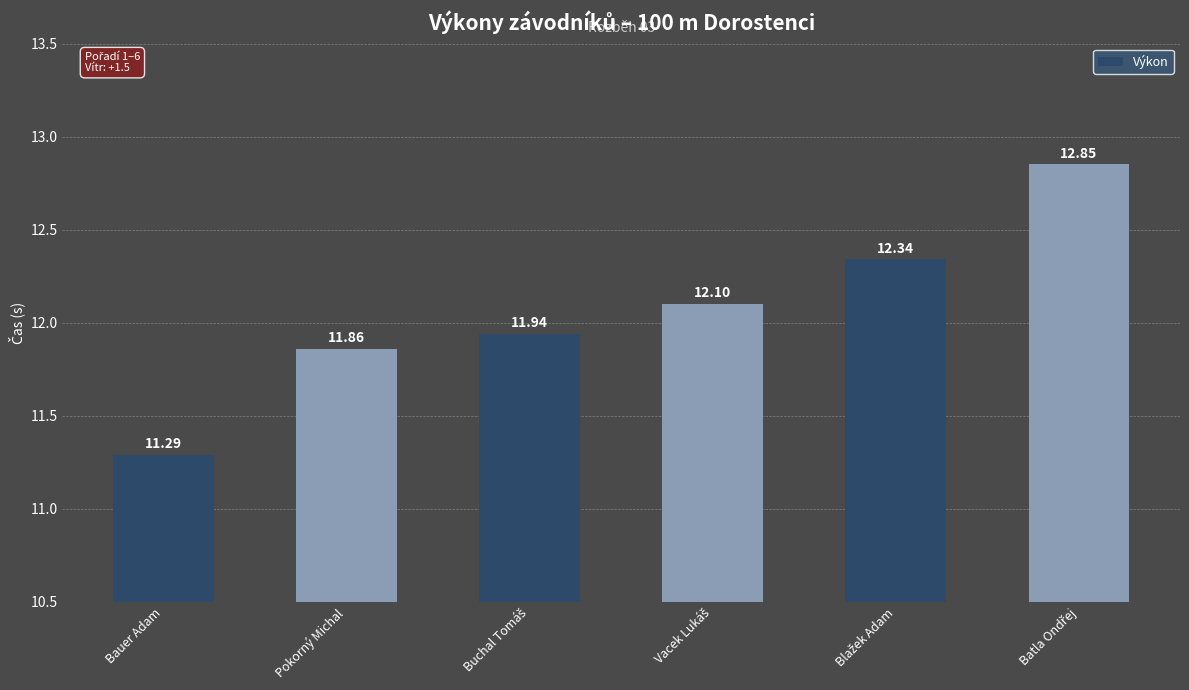

What is the difference between the maximum and minimum values?

1.6